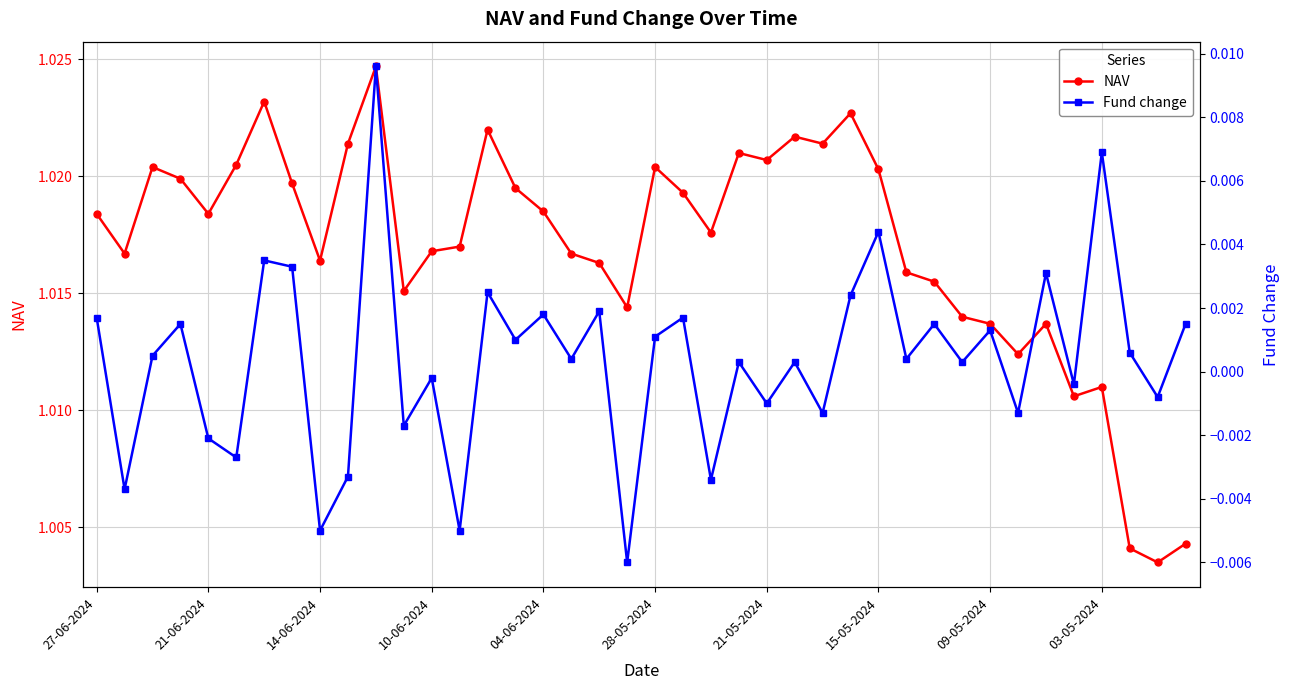

How many NAV values are between 1 and 2?

40